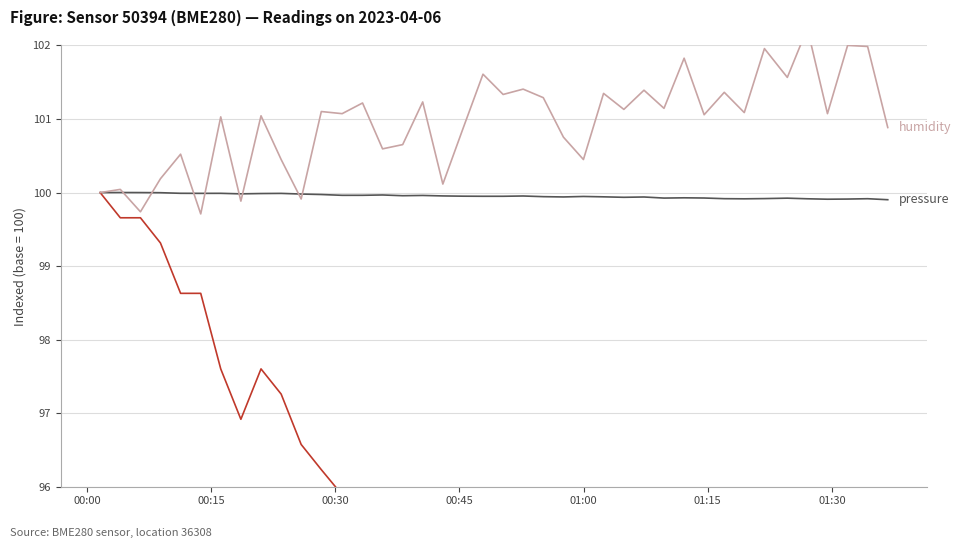

What is the minimum value shown in the chart?

88.7